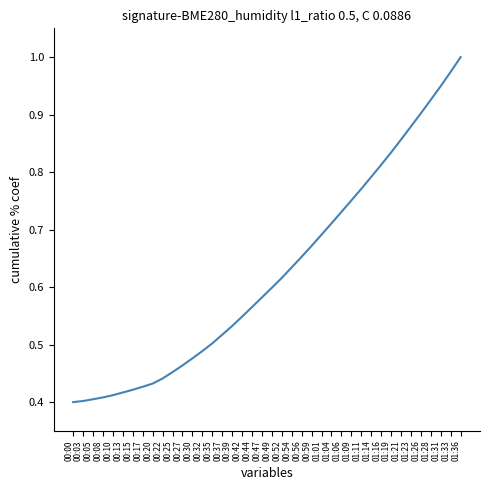

What position from the right is 00:37?

25